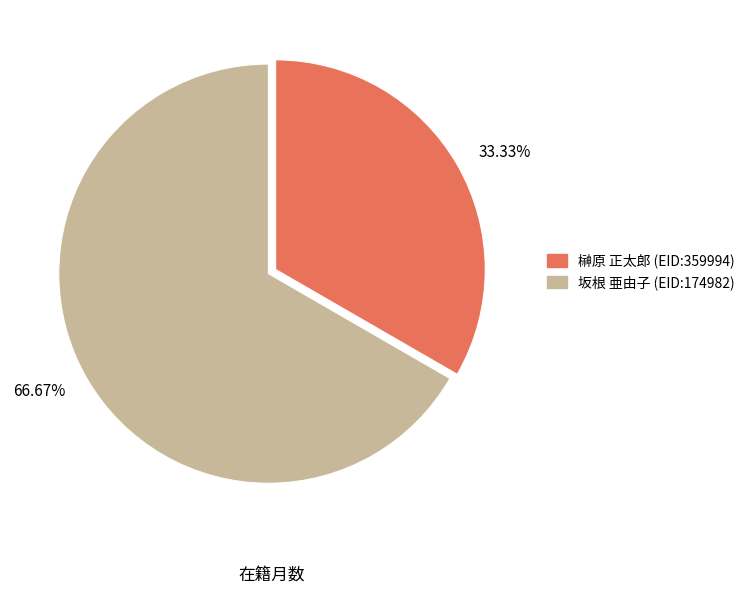

Is the sum of 33.33% and 66.67% greater than half?

Yes